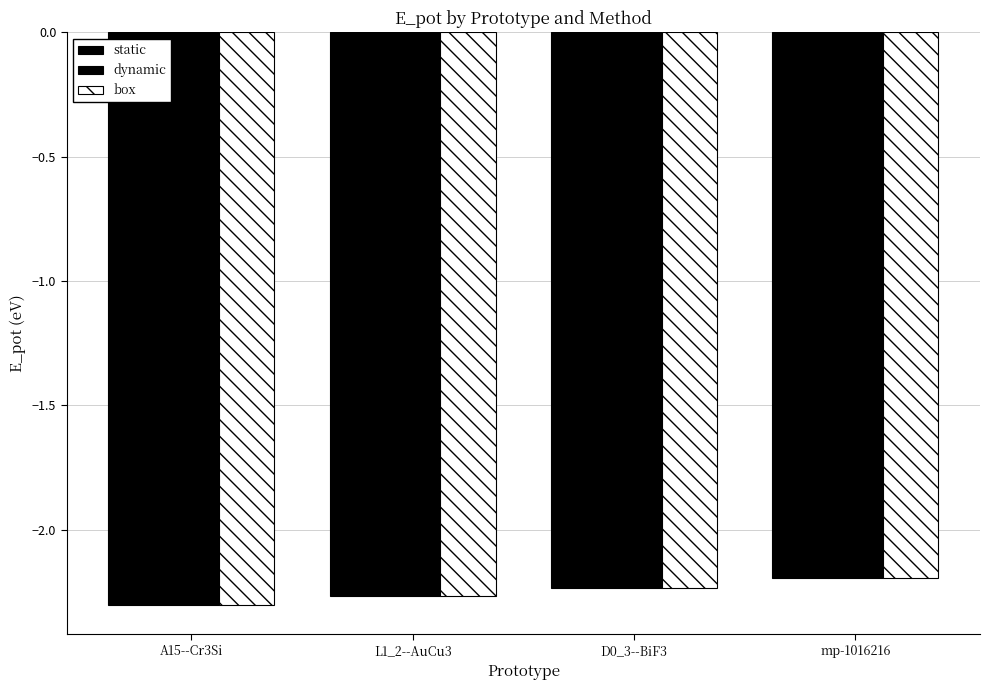

Count the number of categories in the chart.

4